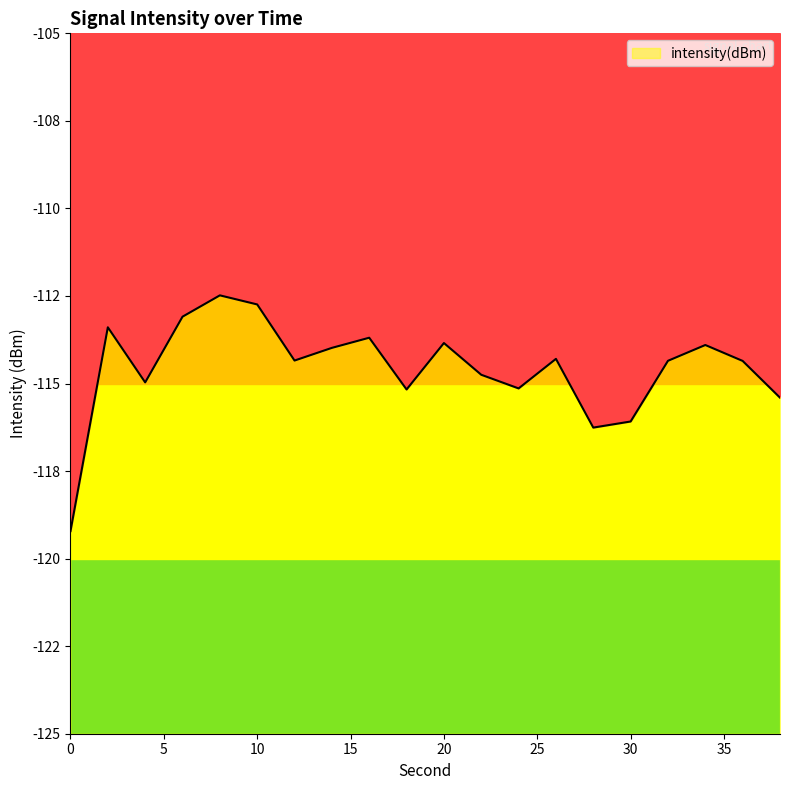

True or false: the data has more than 0 interior local peaks.

True